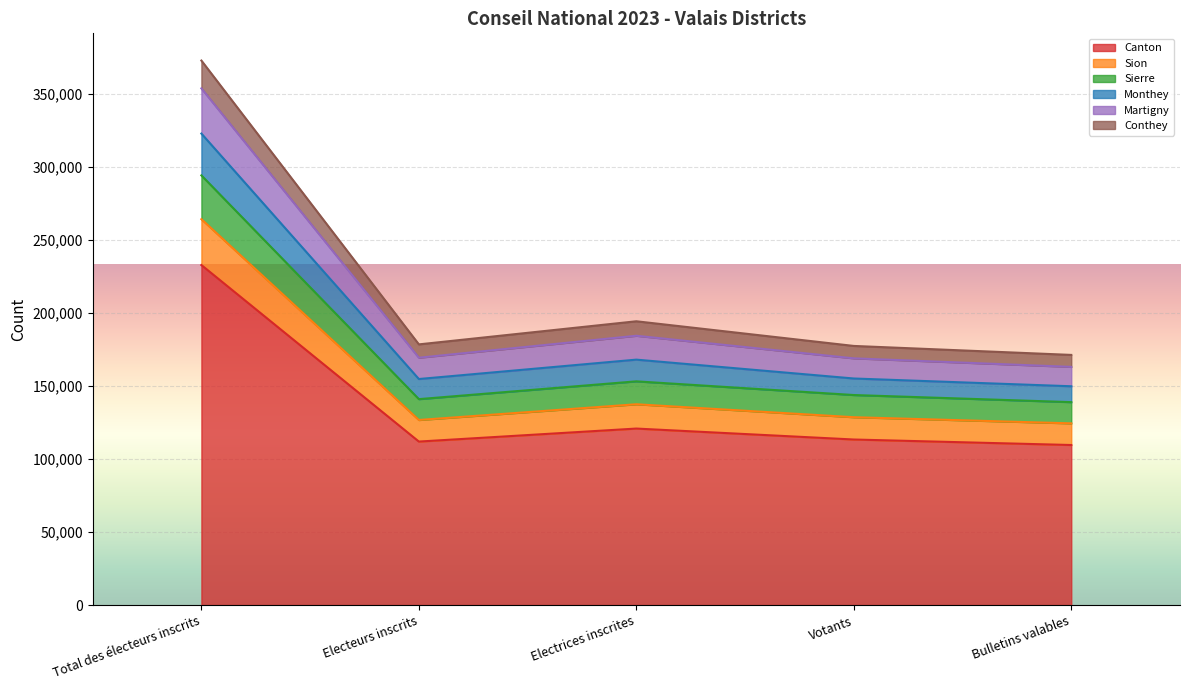

At which label does Canton reach its peak?

Total des électeurs inscrits